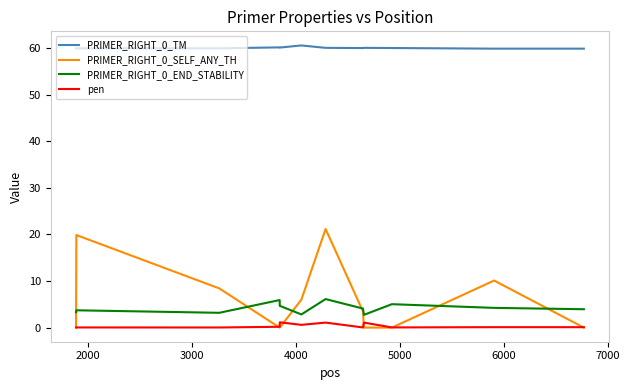

True or false: pen and PRIMER_RIGHT_0_END_STABILITY cross at least once.

False